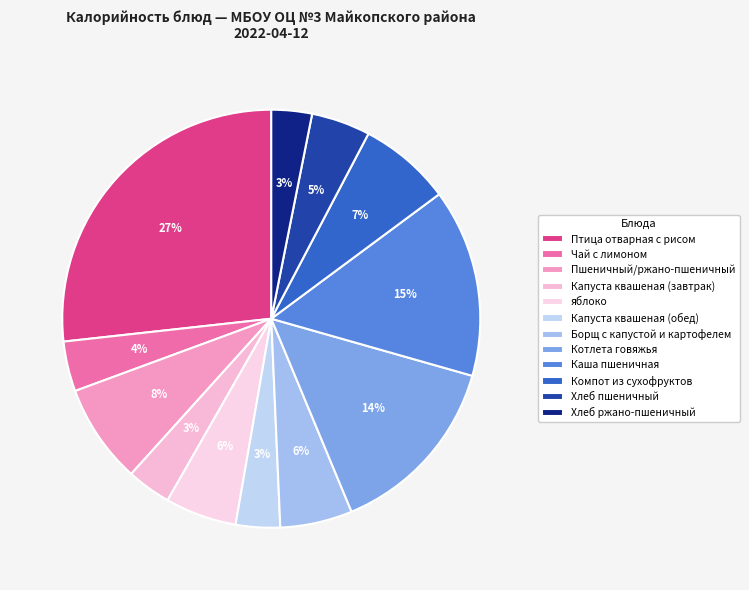

How much of the chart is everything except Хлеб ржано-пшеничный?

96.9%